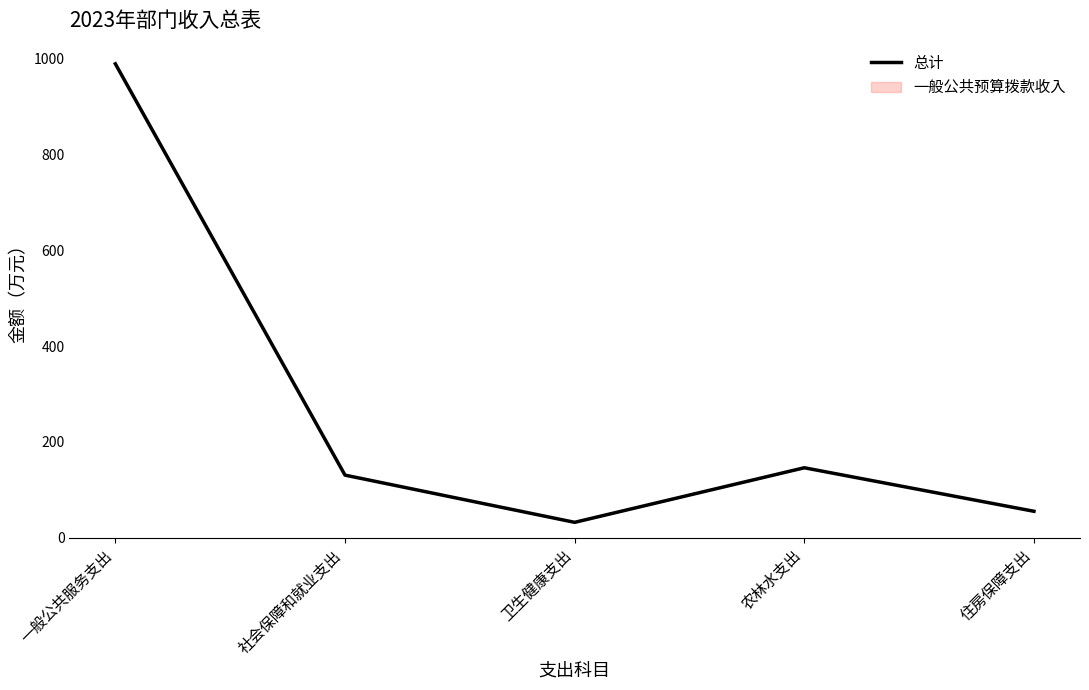

True or false: the data has more than 2 interior local peaks.

False